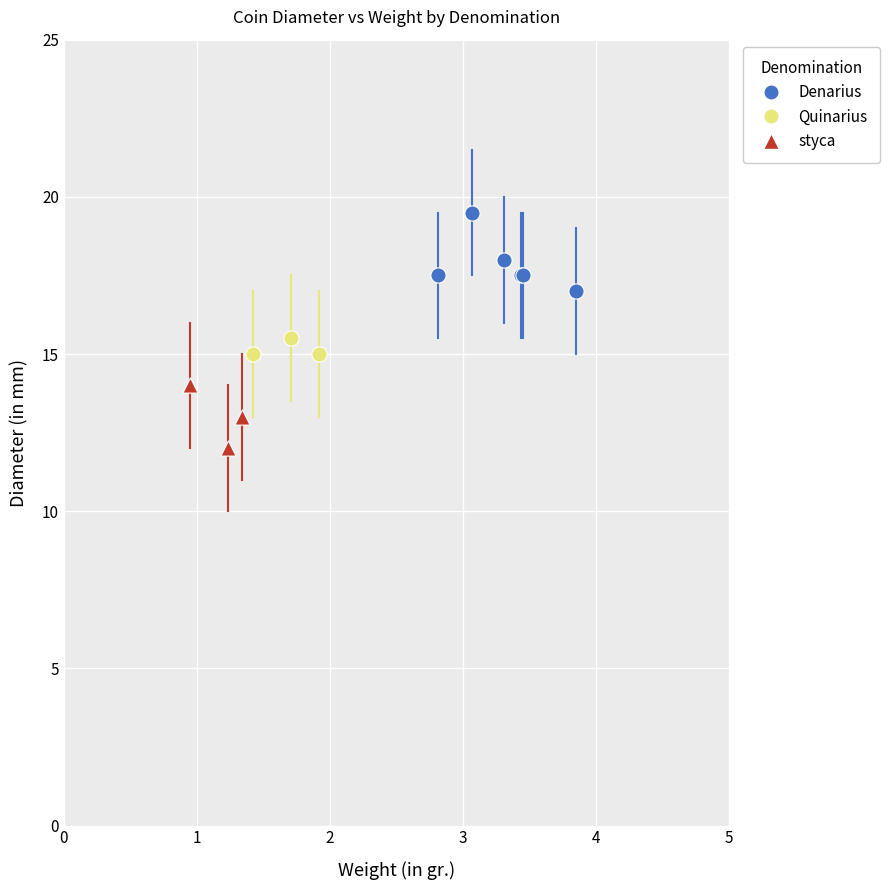

What are all the series names shown in the legend?

Denarius, Quinarius, styca